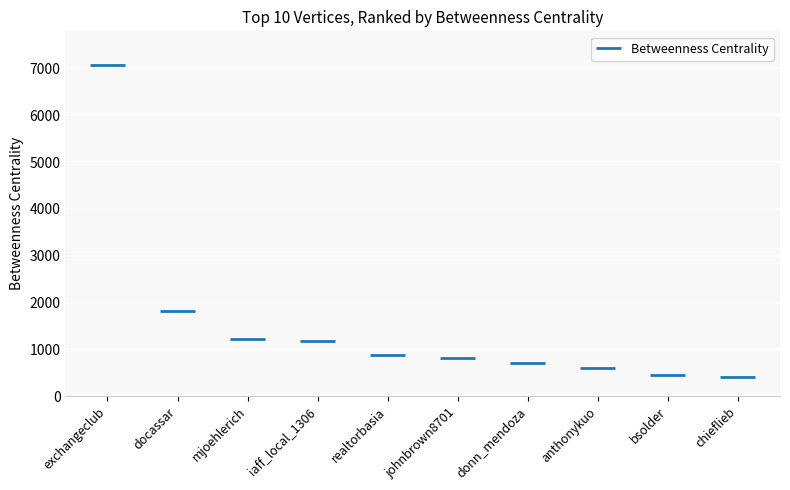

What is the smallest value displayed?

403.3